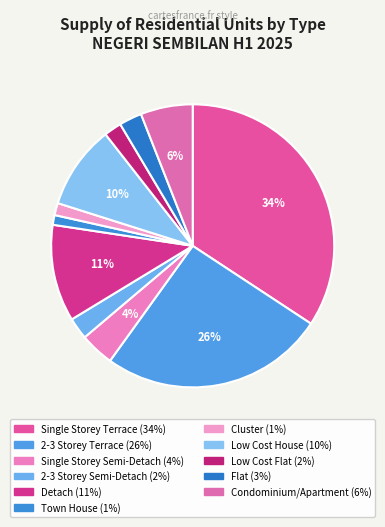

The Low Cost House slice represents 1% of the pie. True or false?

False